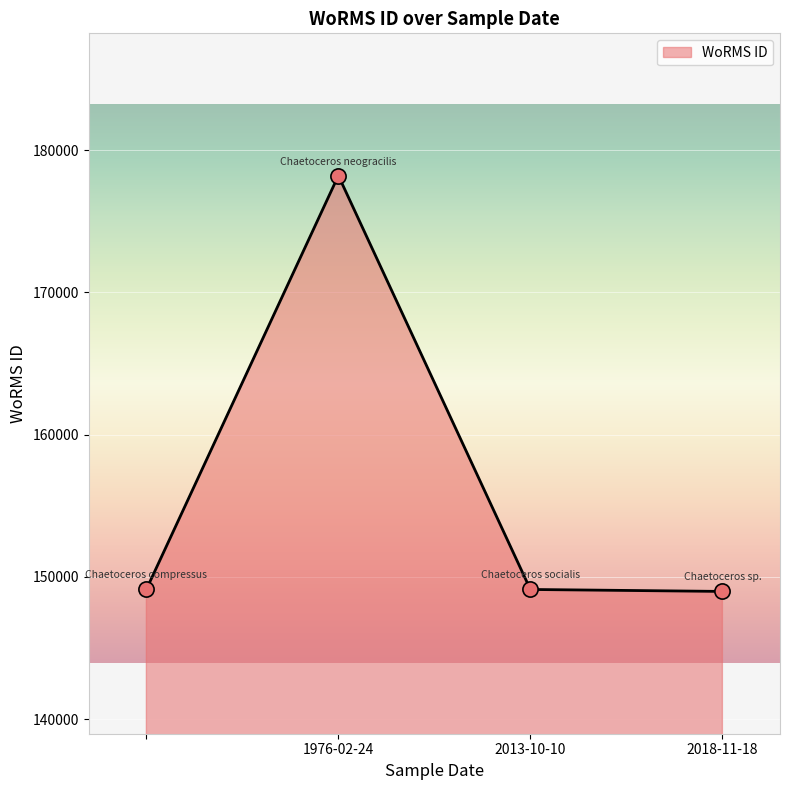

What is the smallest value displayed?

148985